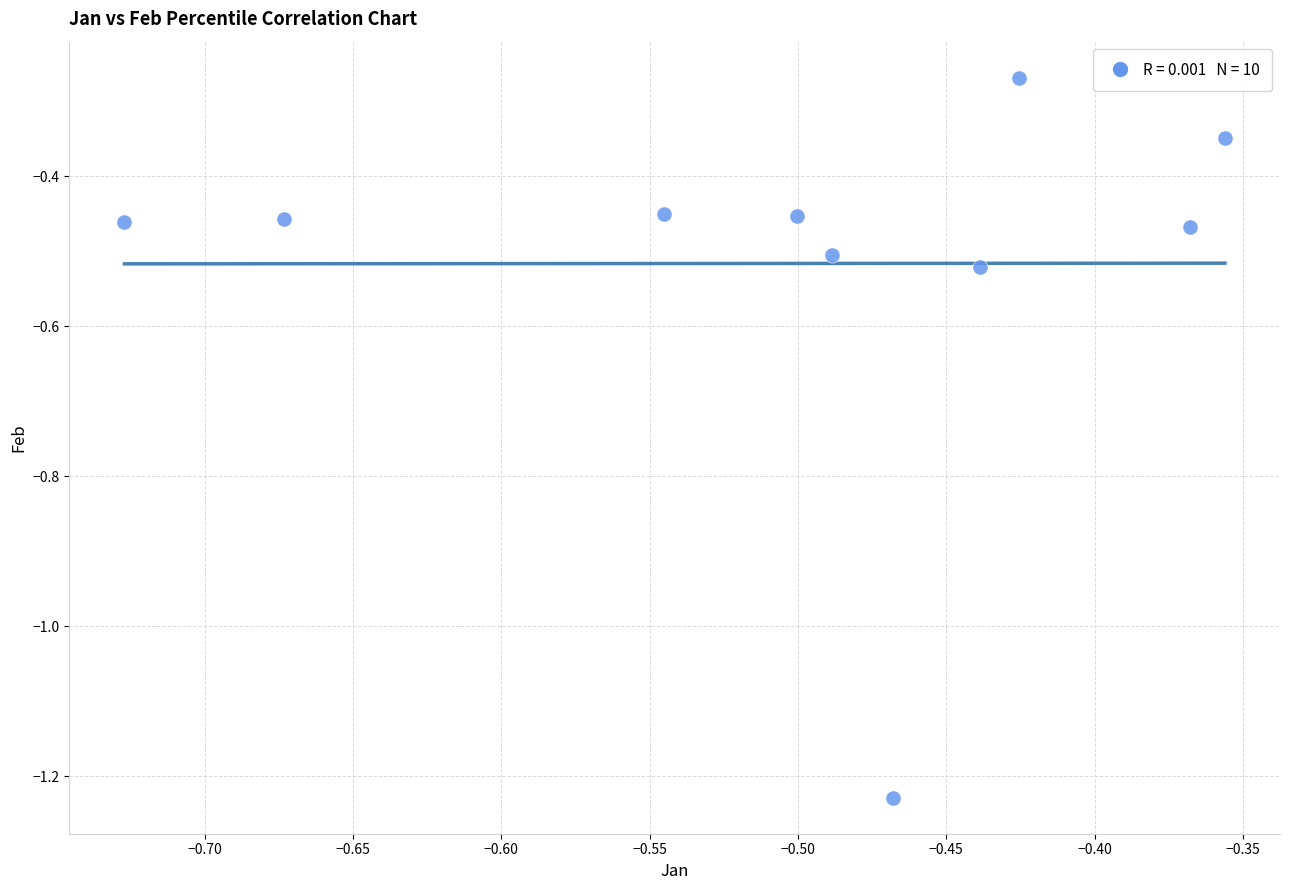

What is the range of X values (max minus min)?

0.4